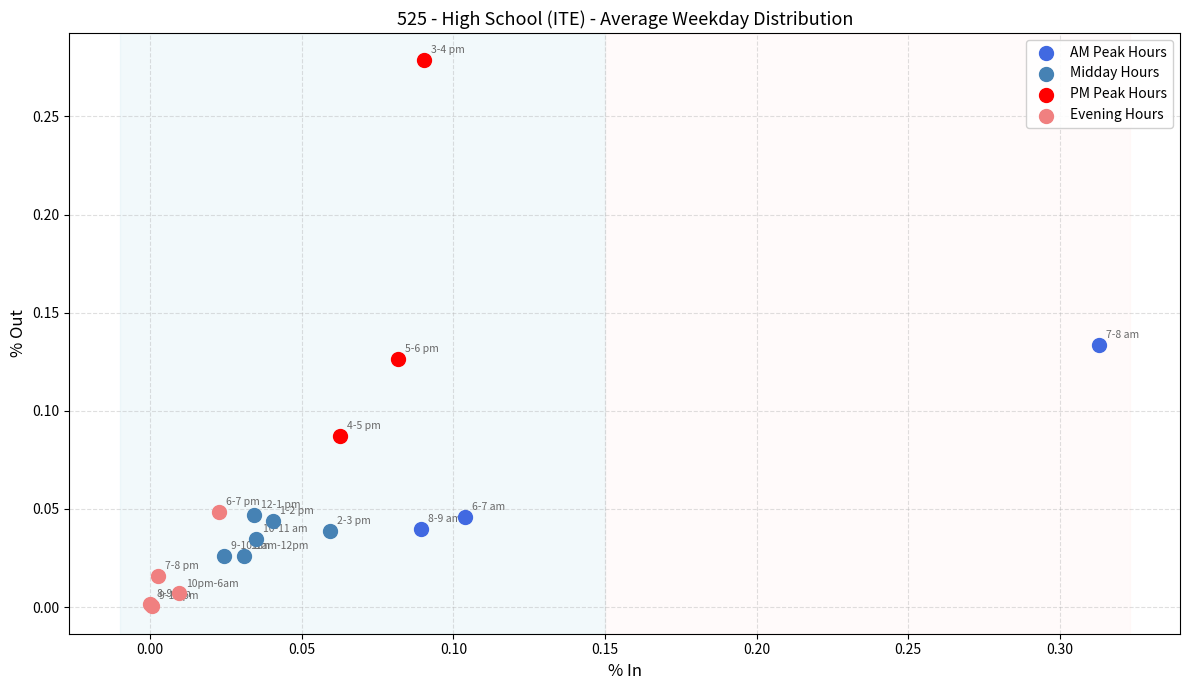

Which series reaches the maximum Y coordinate?

PM Peak Hours